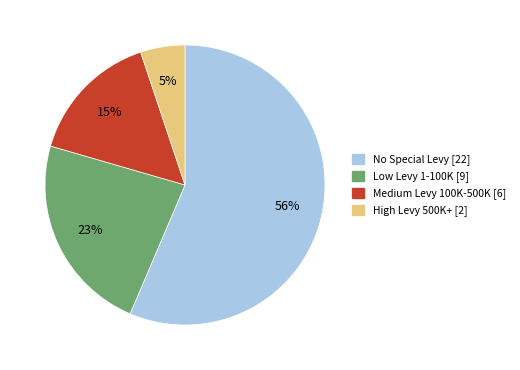

Is there any slice that represents more than half of the pie?

Yes